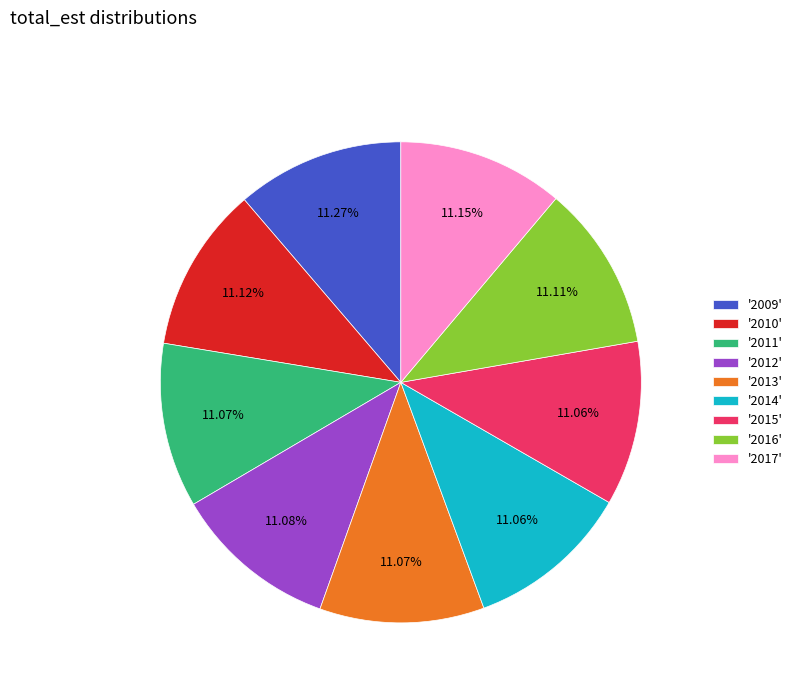

Approximately how many times larger is the value at '2014' compared to '2011'?

1.0